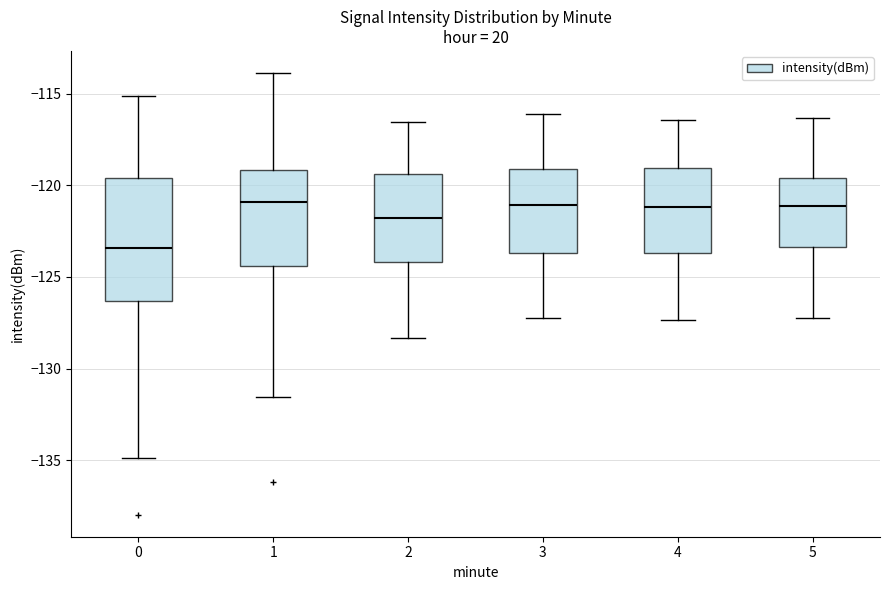

Which box is the tallest, from its lower edge to its upper edge?

0